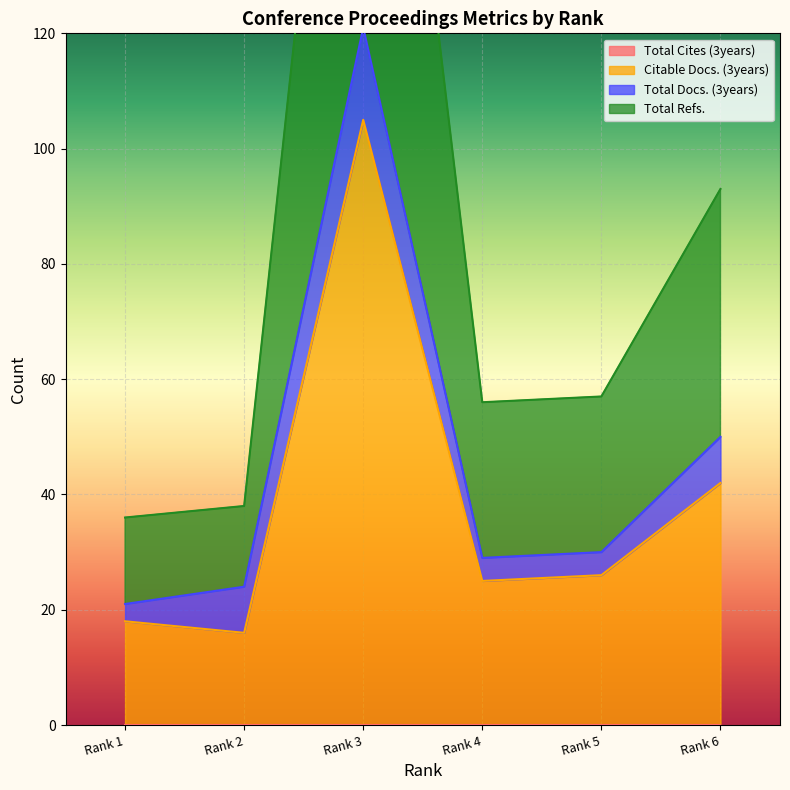

Which series has the largest total across all categories?

Total Refs.